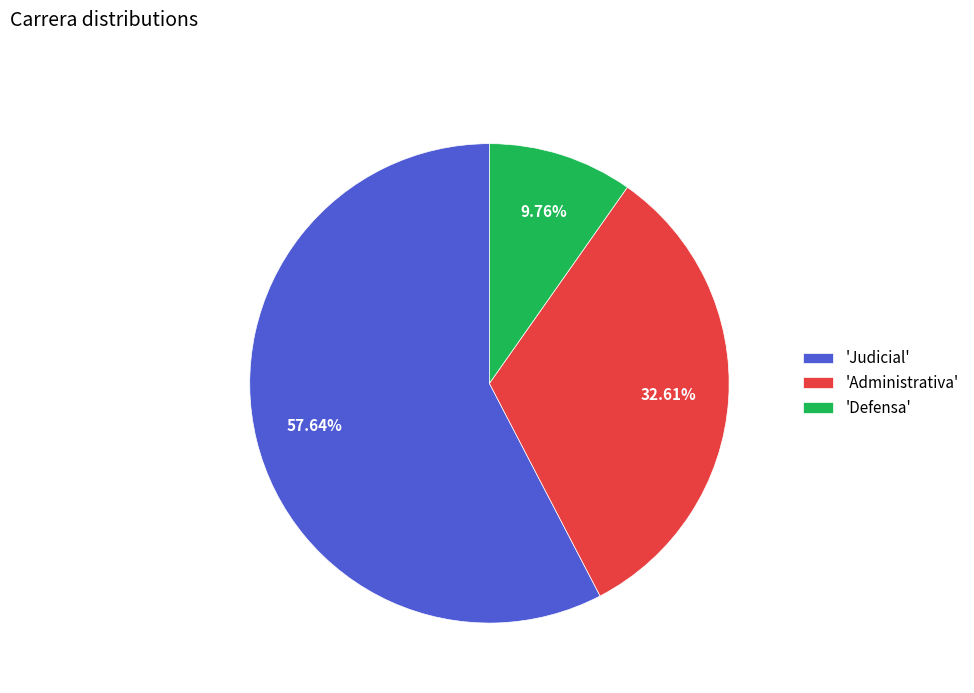

Is the sum of 'Defensa' and 'Judicial' greater than half?

Yes